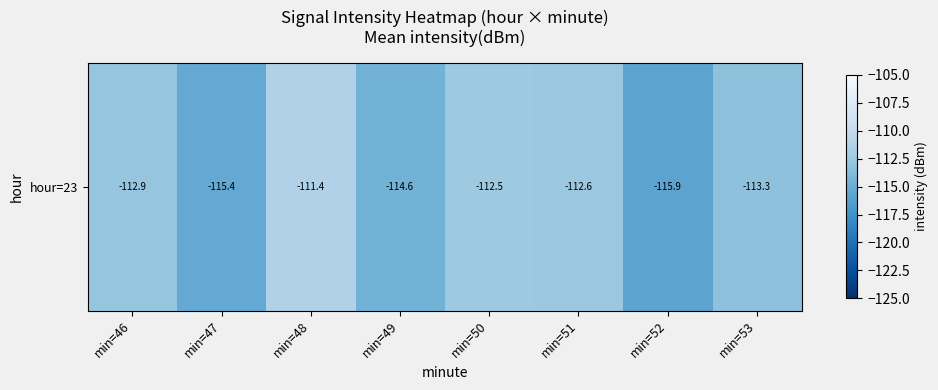

List the labels in order of value, largest first.

min=48, min=50, min=51, min=46, min=53, min=49, min=47, min=52